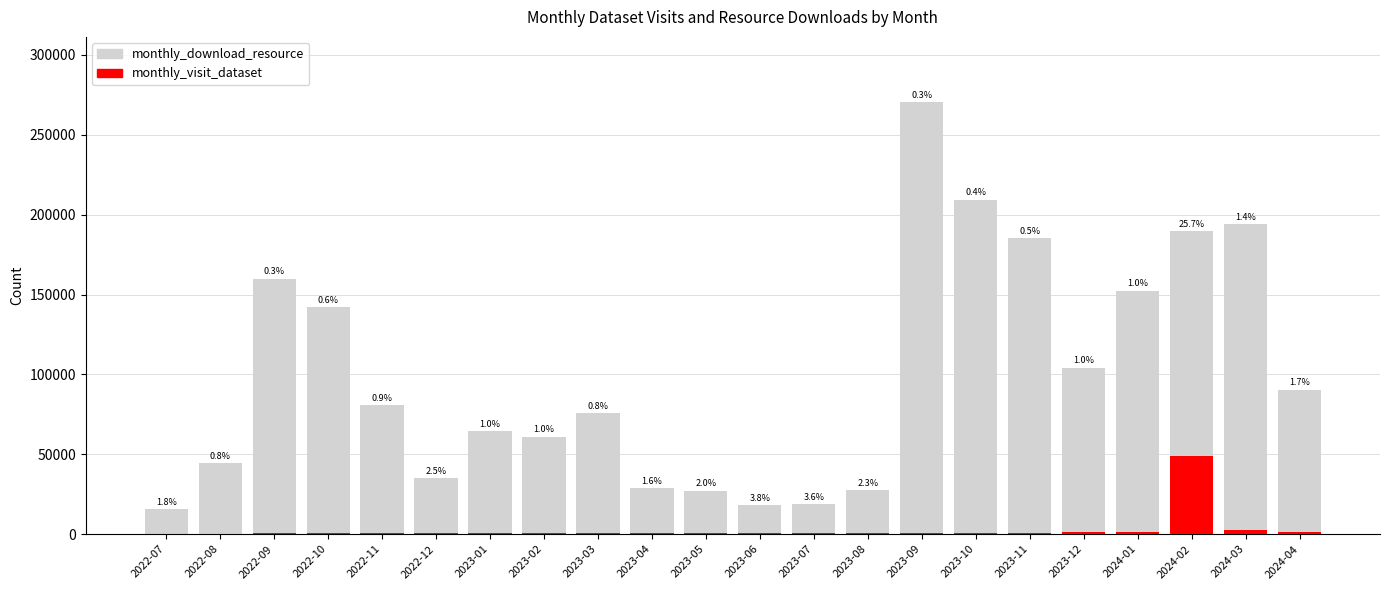

What position from the right is 2023-08?

9